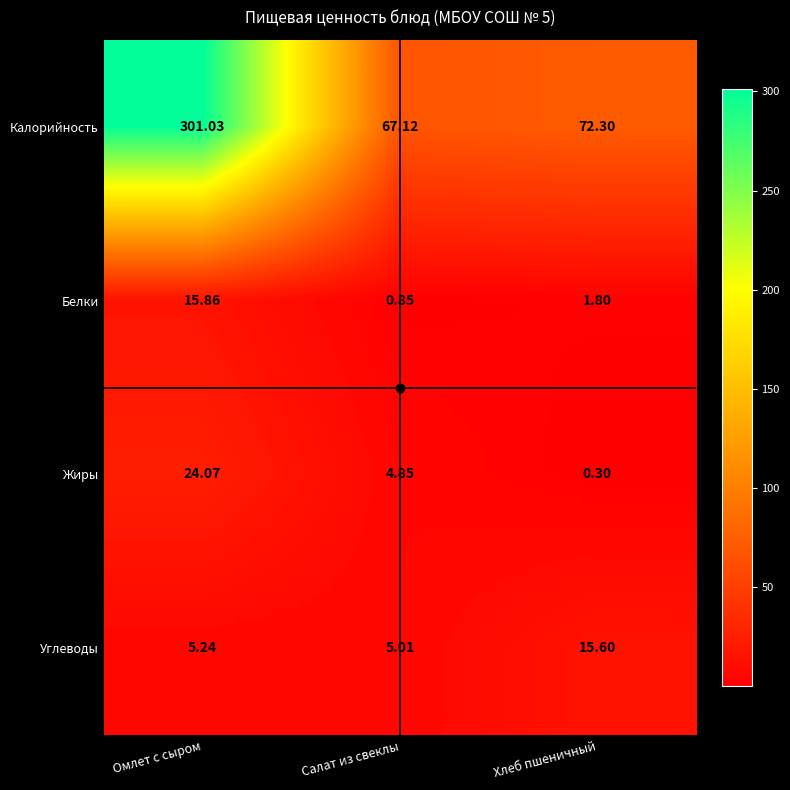

Which label corresponds to the largest value in the chart?

Омлет с сыром